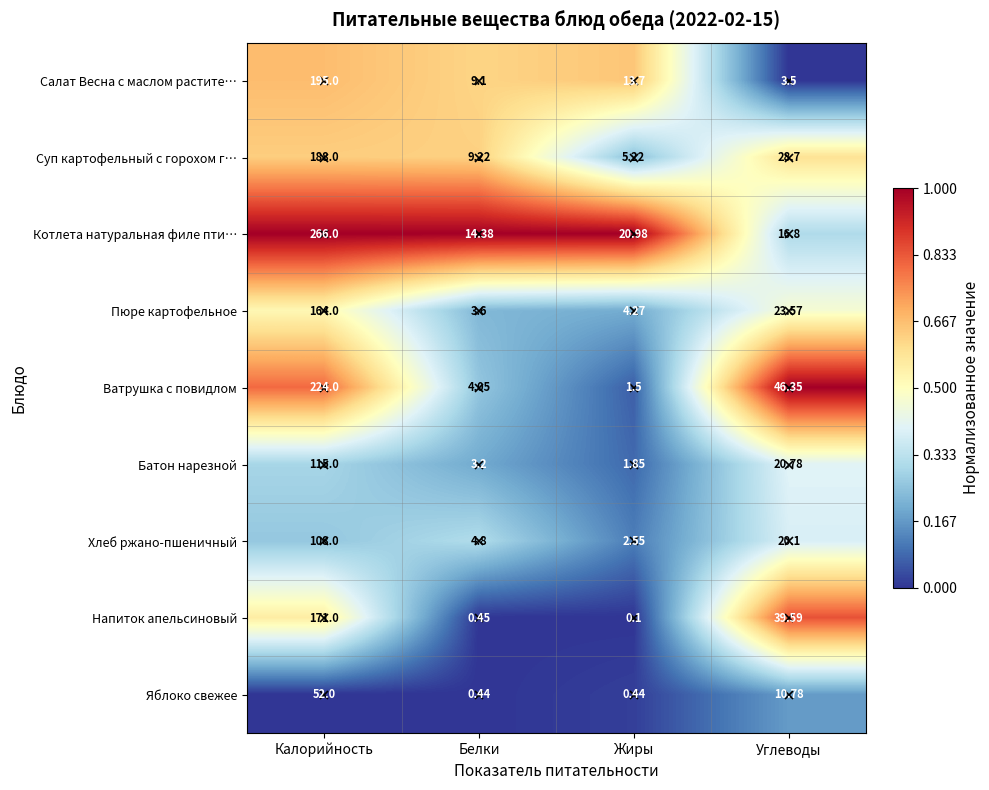

At Белки, list the series in order from largest to smallest.

Котлета натуральная филе пти…, Суп картофельный с горохом г…, Салат Весна с маслом растите…, Хлеб ржано-пшеничный, Ватрушка с повидлом, Пюре картофельное, Батон нарезной, Напиток апельсиновый, Яблоко свежее